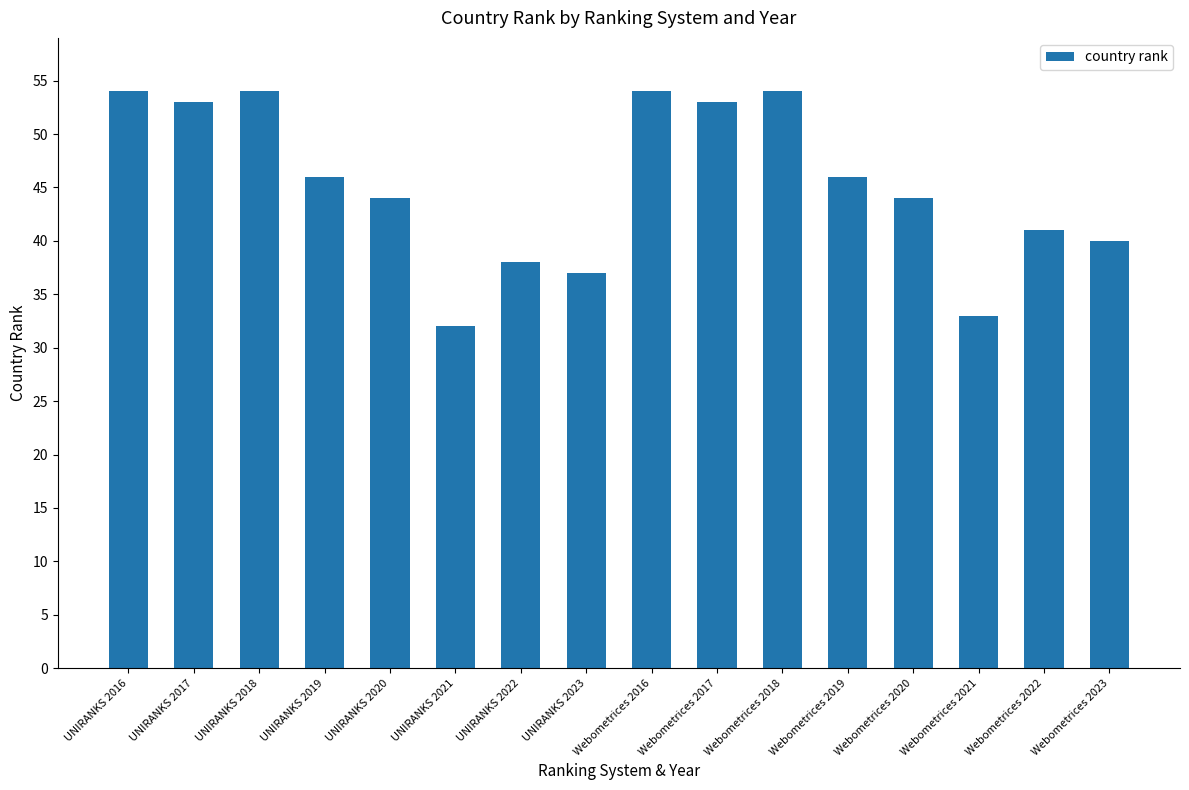

What is the change in value from UNIRANKS 2021 to Webometrices 2016?

+22